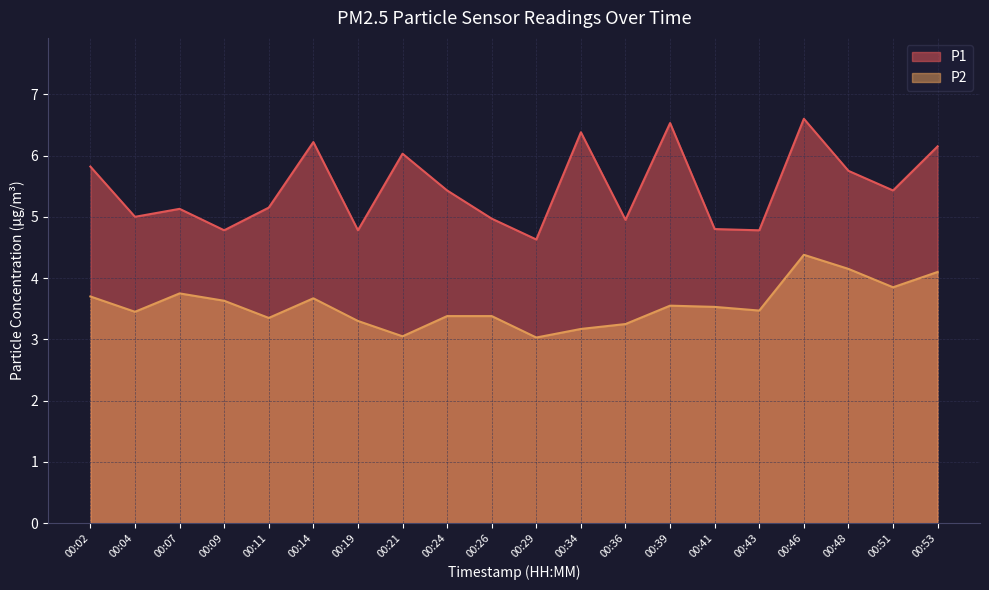

Where does the P1 series first go above 5?

00:02